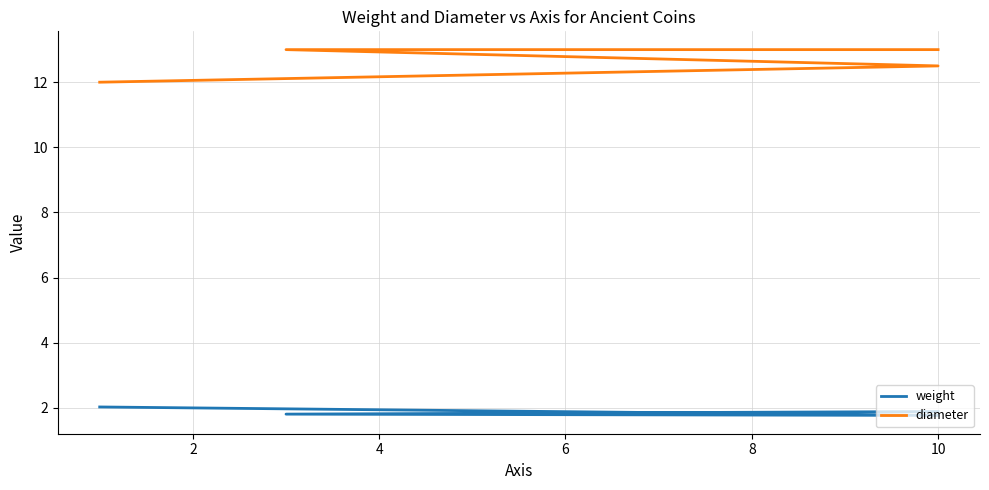

What value does the diameter series have at 6?

13.0